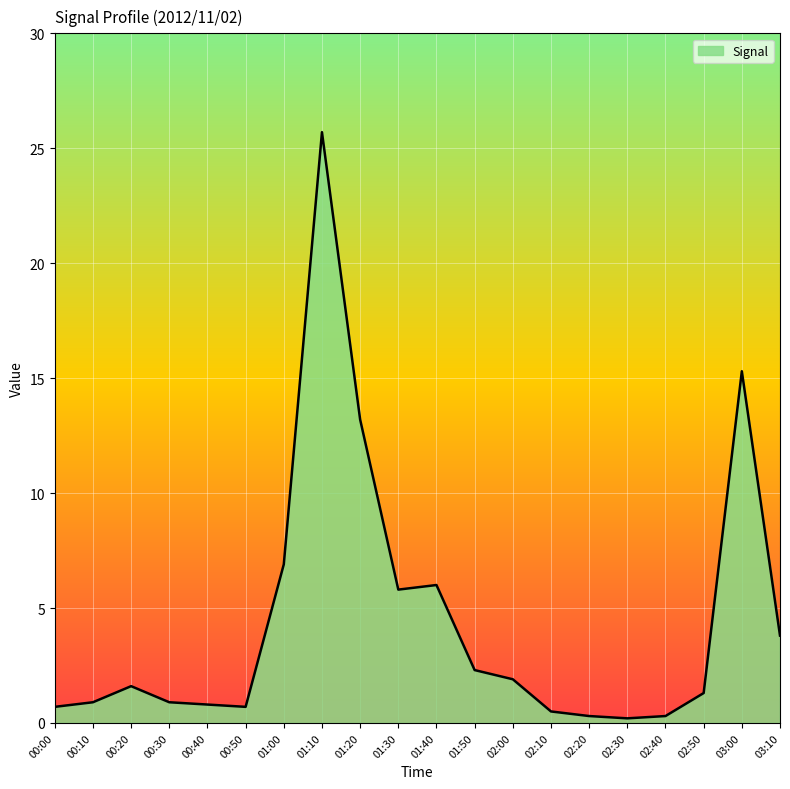

At which category does the chart reach its peak across all series?

01:10